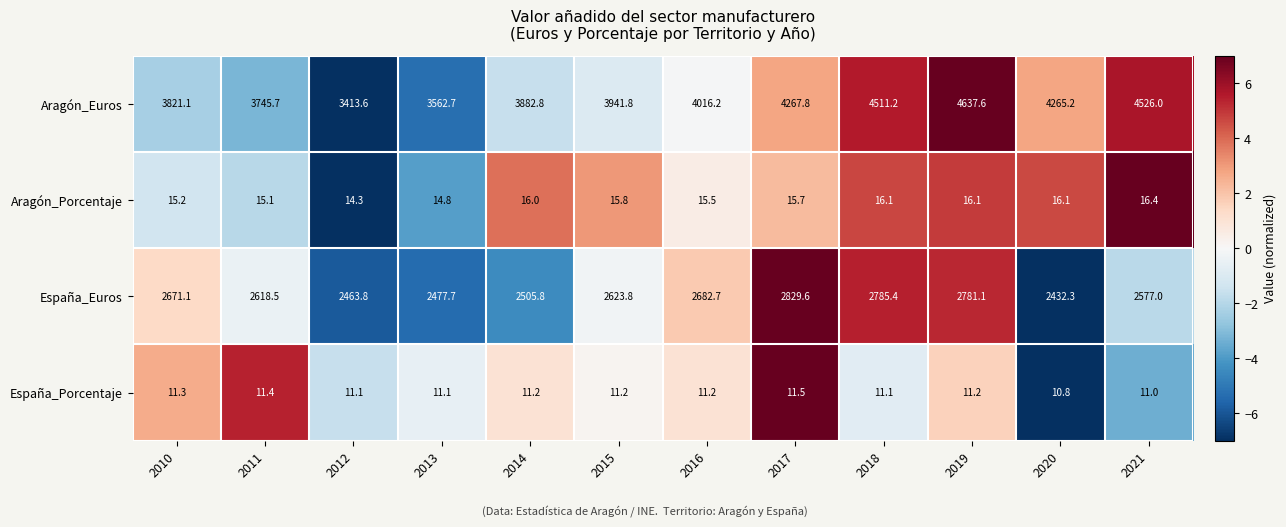

How many values in the Aragón_Euros series are below 4016?

6